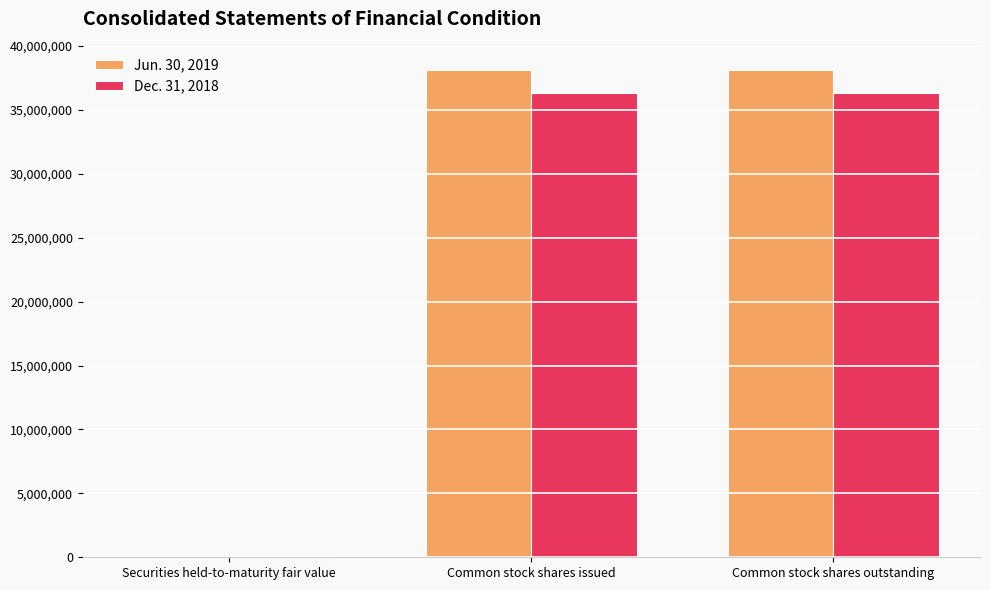

Reading left to right, transcribe all the data shown in this chart.

Jun. 30, 2019: 4488	38115219	38115219
Dec. 31, 2018: 97739	36343239	36343239